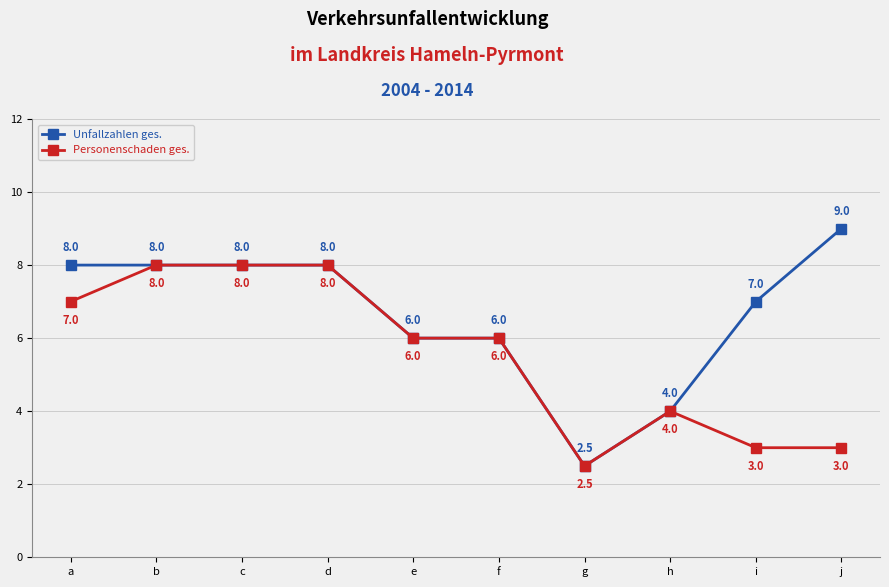

What is the minimum value shown in the chart?

2.5